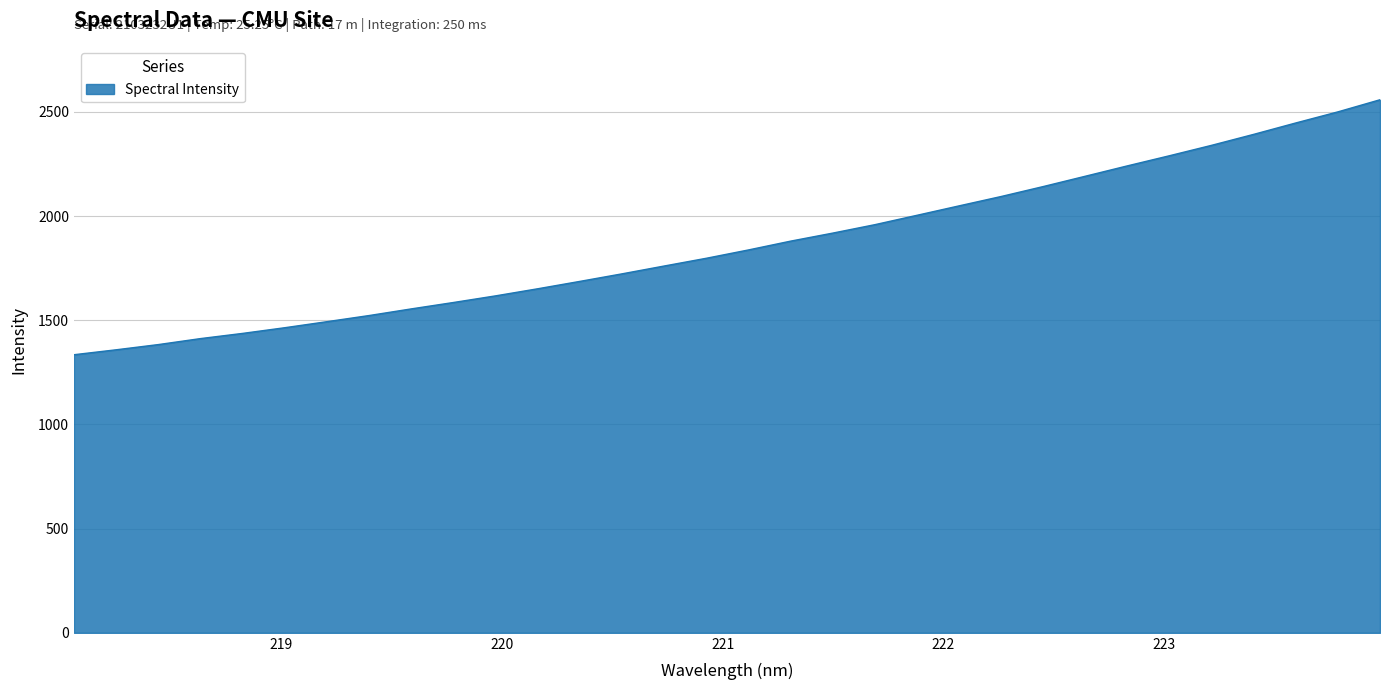

What is the maximum value shown in the chart?

2558.2